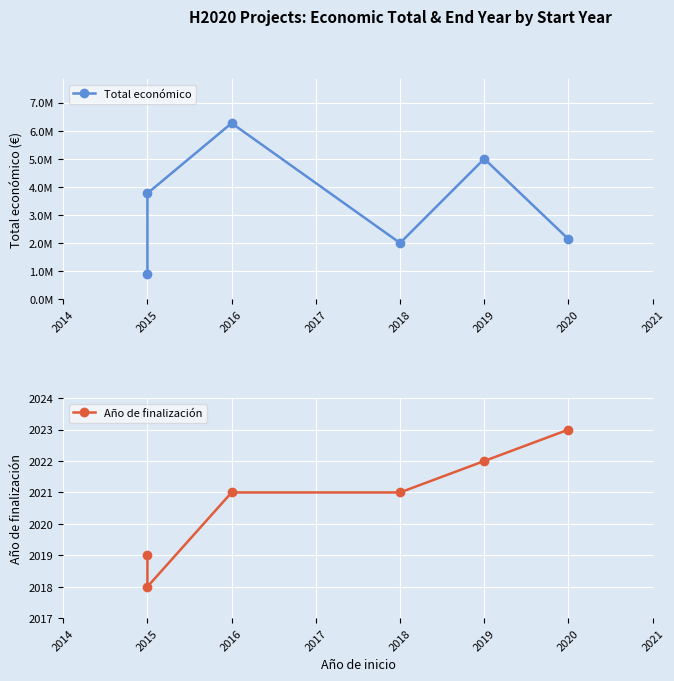

The value of Año de finalización at 2020 is 2974. True or false?

False